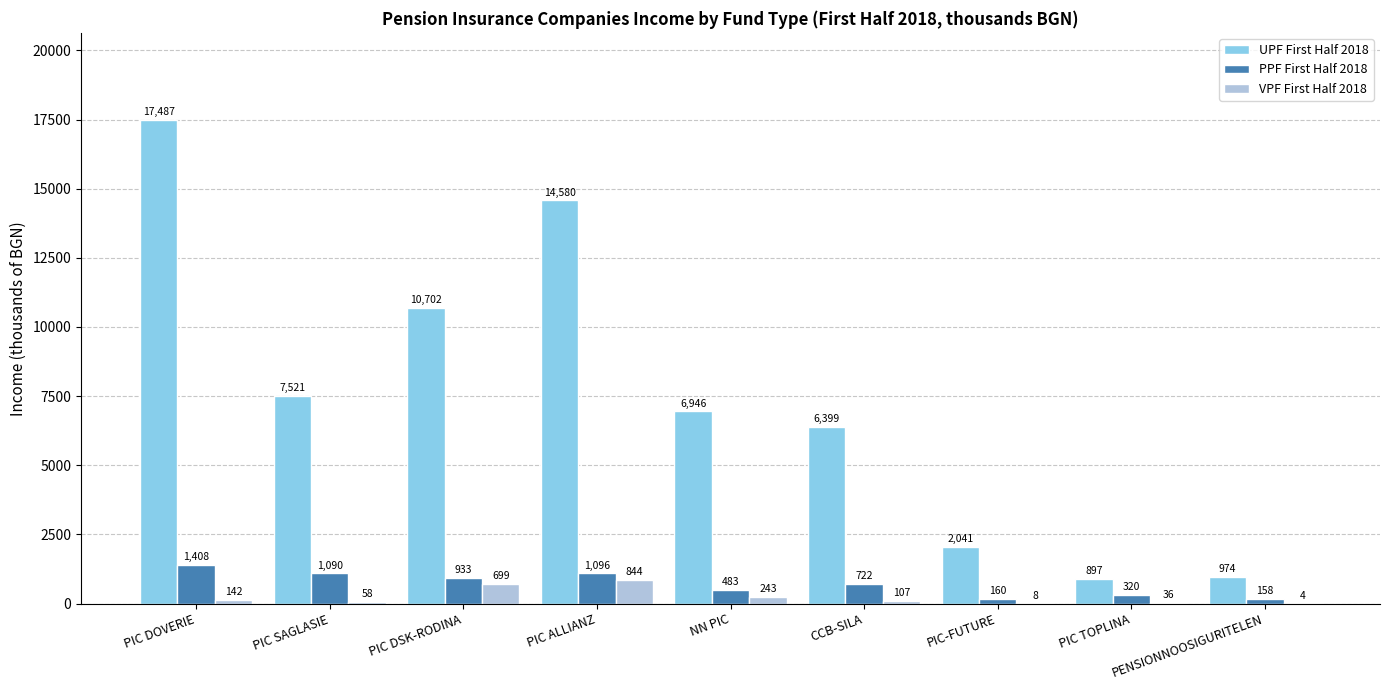

Reading left to right, extract all data points from this chart.

UPF First Half 2018: PIC DOVERIE=17487	PIC SAGLASIE=7521	PIC DSK-RODINA=10702	PIC ALLIANZ=14580	NN PIC=6946	CCB-SILA=6399	PIC-FUTURE=2041	PIC TOPLINA=897	PENSIONNOOSIGURITELEN=974
PPF First Half 2018: PIC DOVERIE=1408	PIC SAGLASIE=1090	PIC DSK-RODINA=933	PIC ALLIANZ=1096	NN PIC=483	CCB-SILA=722	PIC-FUTURE=160	PIC TOPLINA=320	PENSIONNOOSIGURITELEN=158
VPF First Half 2018: PIC DOVERIE=142	PIC SAGLASIE=58	PIC DSK-RODINA=699	PIC ALLIANZ=844	NN PIC=243	CCB-SILA=107	PIC-FUTURE=8	PIC TOPLINA=36	PENSIONNOOSIGURITELEN=4